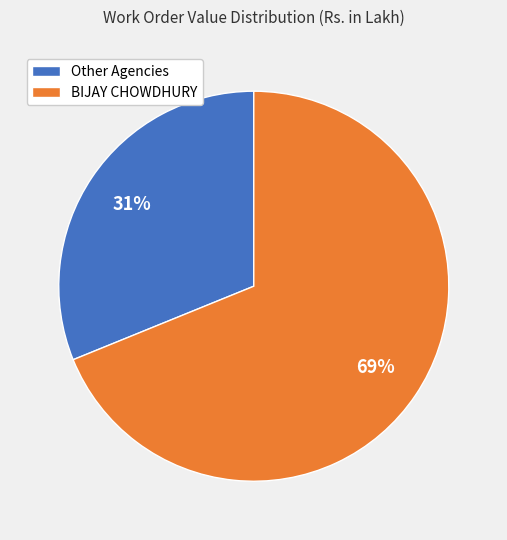

Count the number of slices in the pie.

2